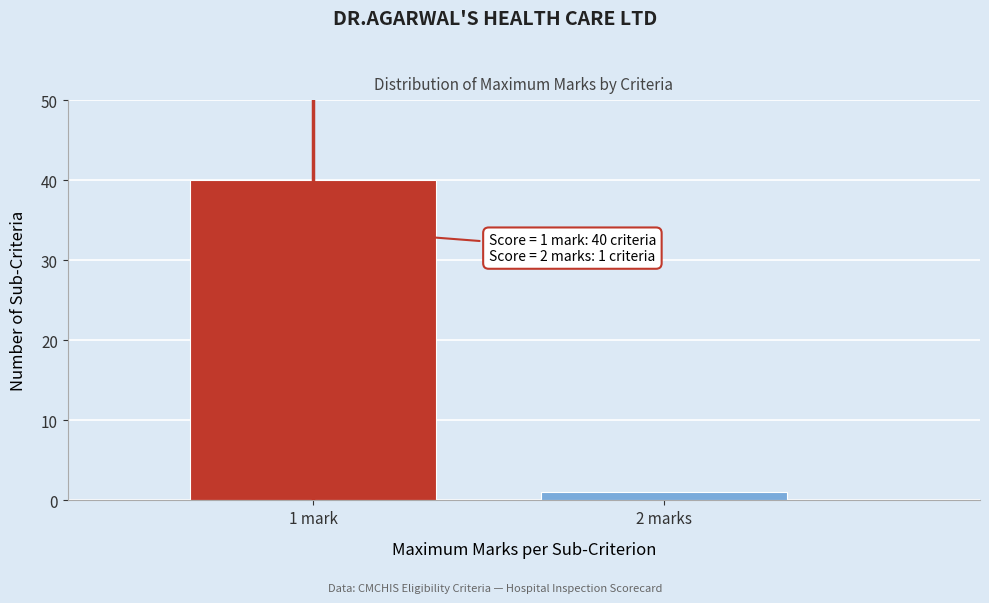

Reading right to left, transcribe all the data shown in this chart.

2 marks=1	1 mark=40